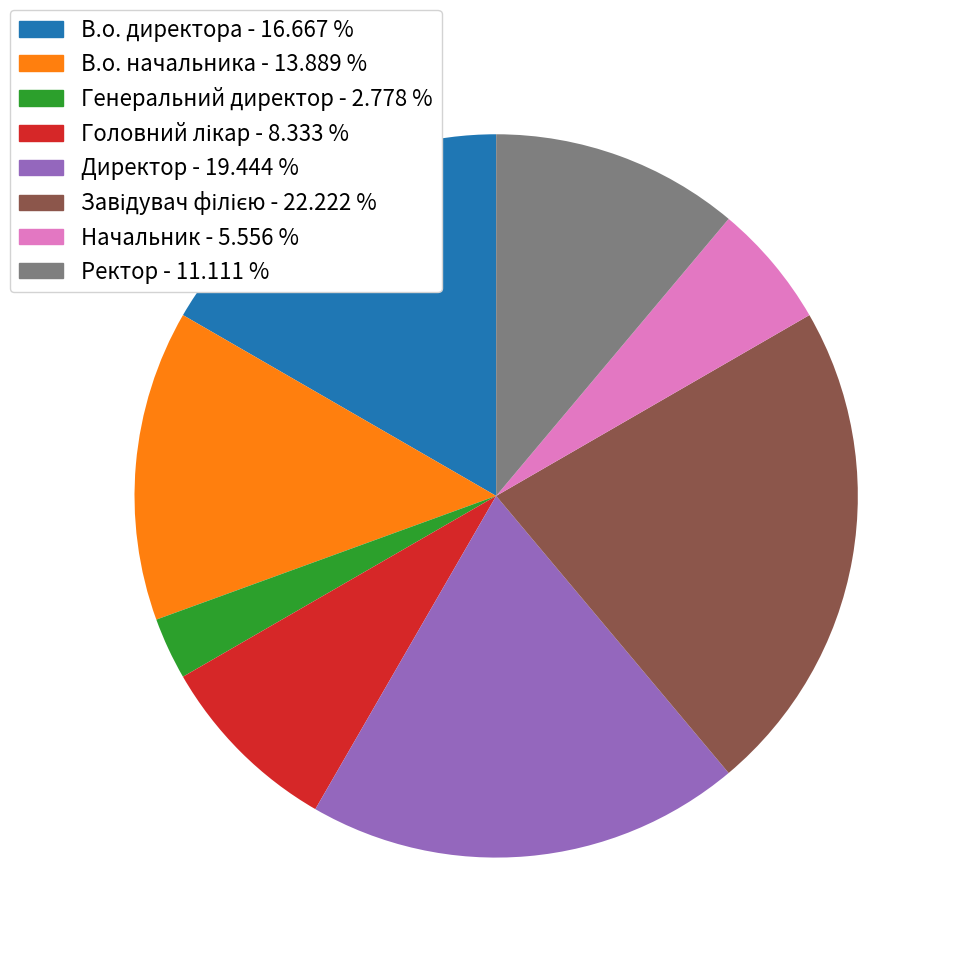

Does Генеральний директор - 2.778 % account for over 50% of the chart?

No